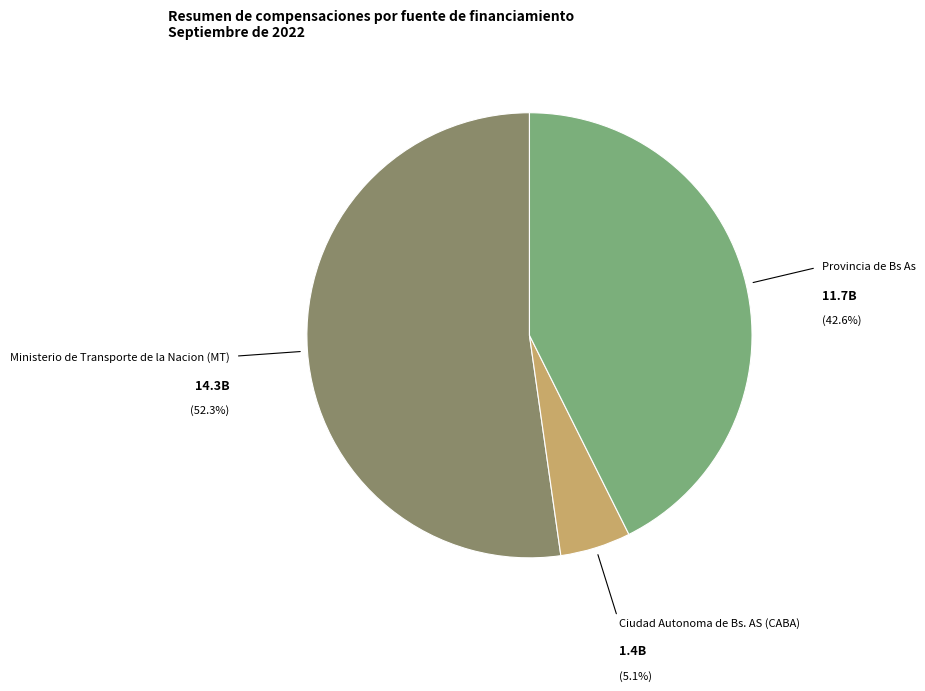

How many segments does this pie chart have?

3